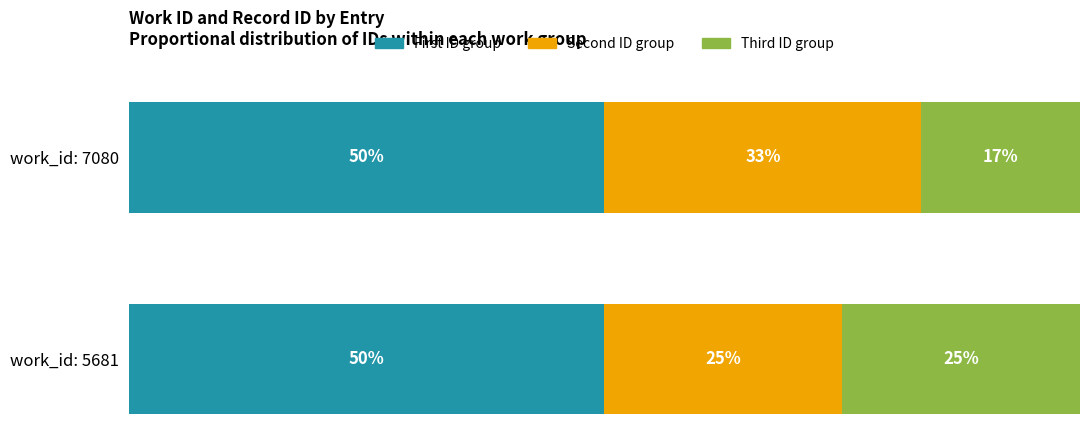

At which label is First ID group closest to 49?

work_id: 7080